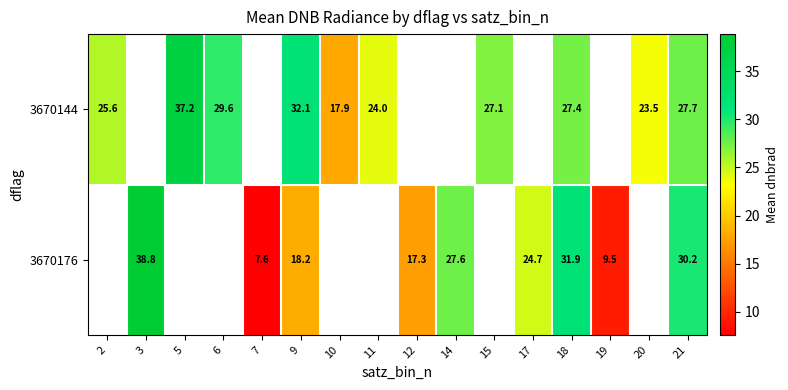

Is the value of 3670176 at 21 greater than the value of 3670144 at 15?

Yes